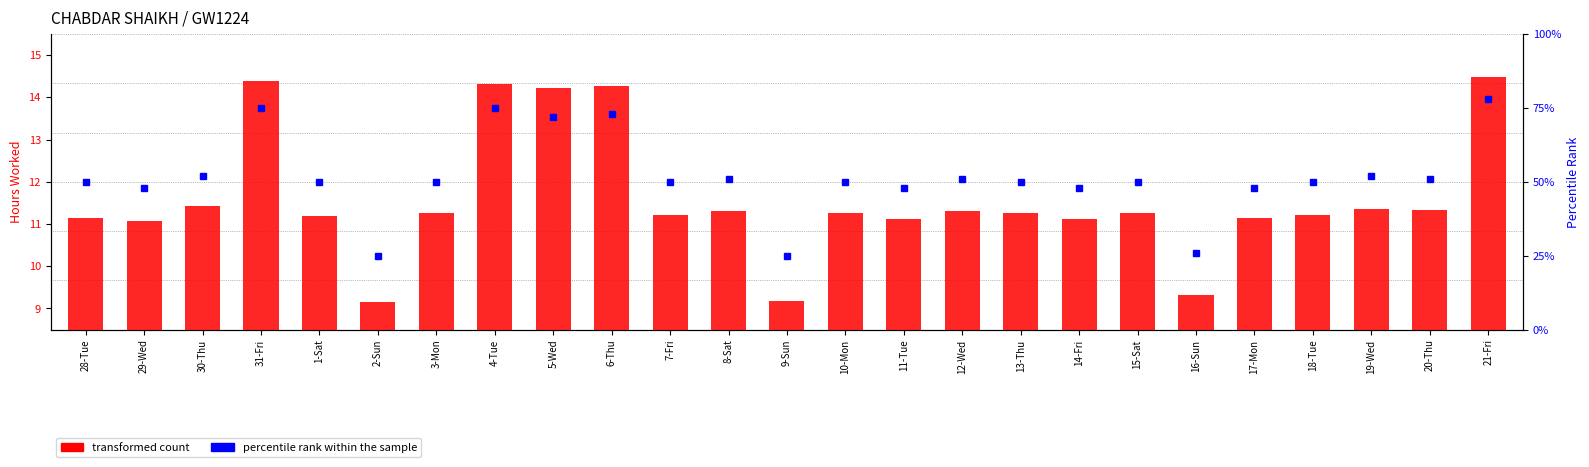

What is the sum of all percentile rank within the sample values?

303.4